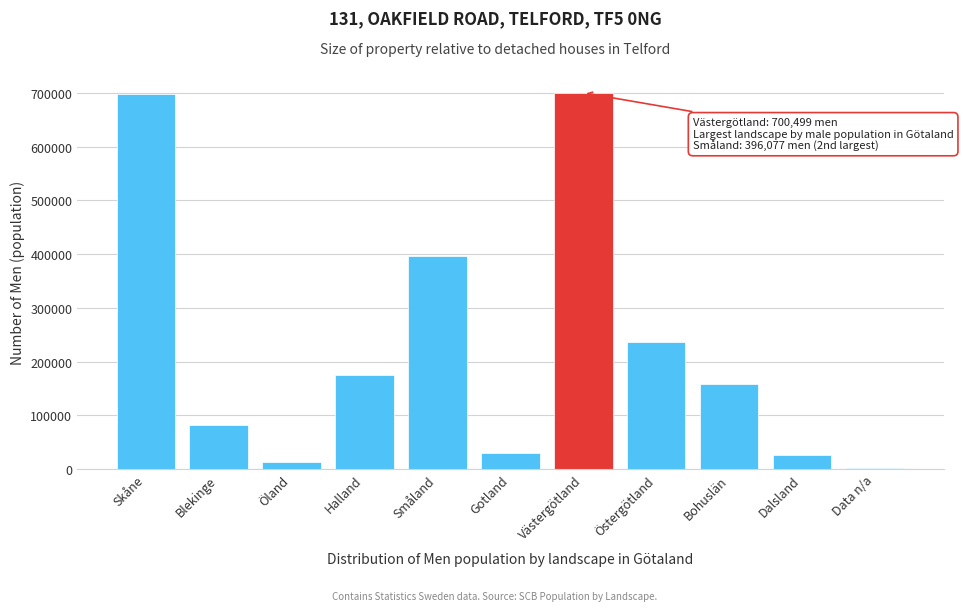

Between Öland and Skåne, which is larger?

Skåne